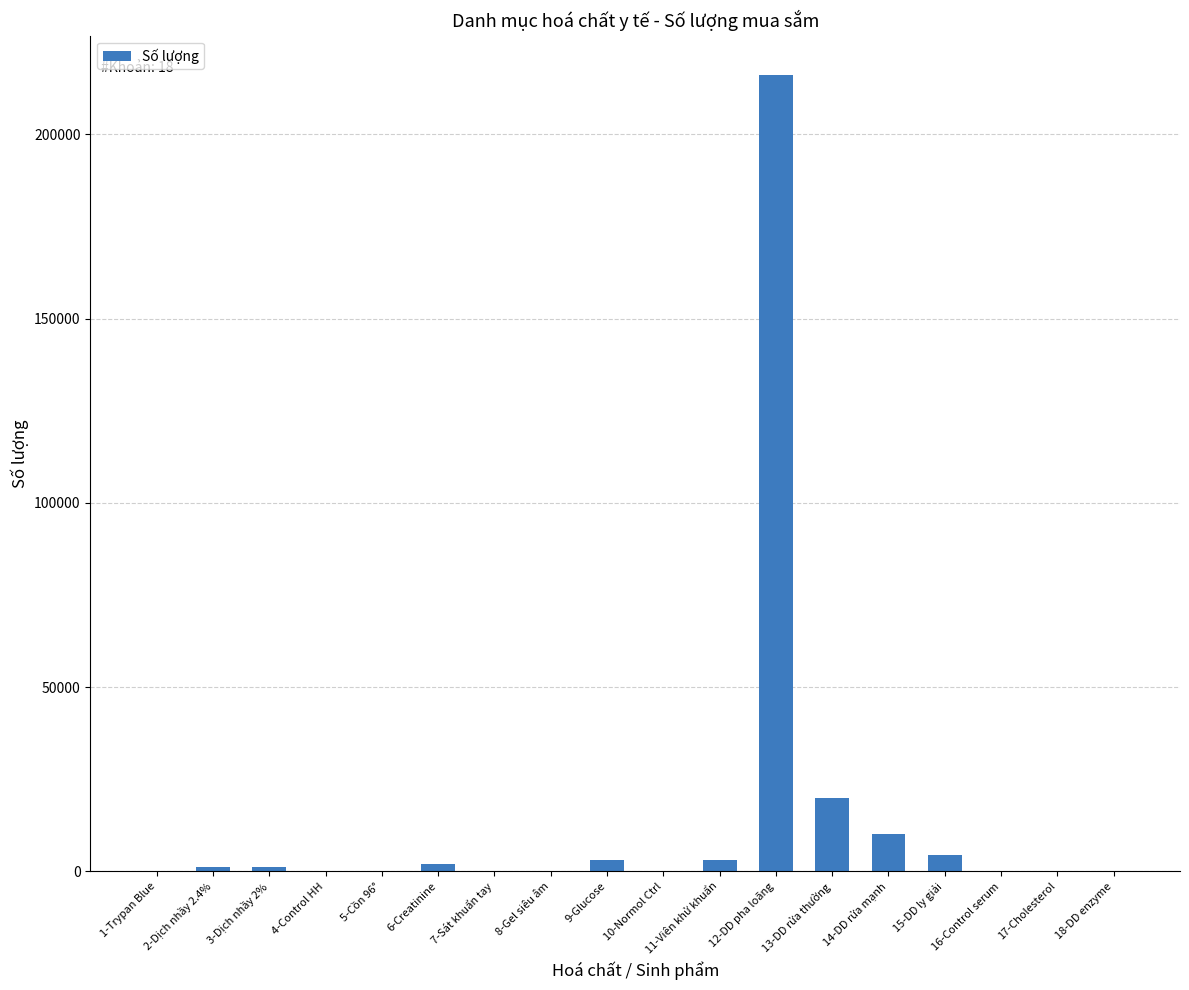

What is the sum of all values?

261474